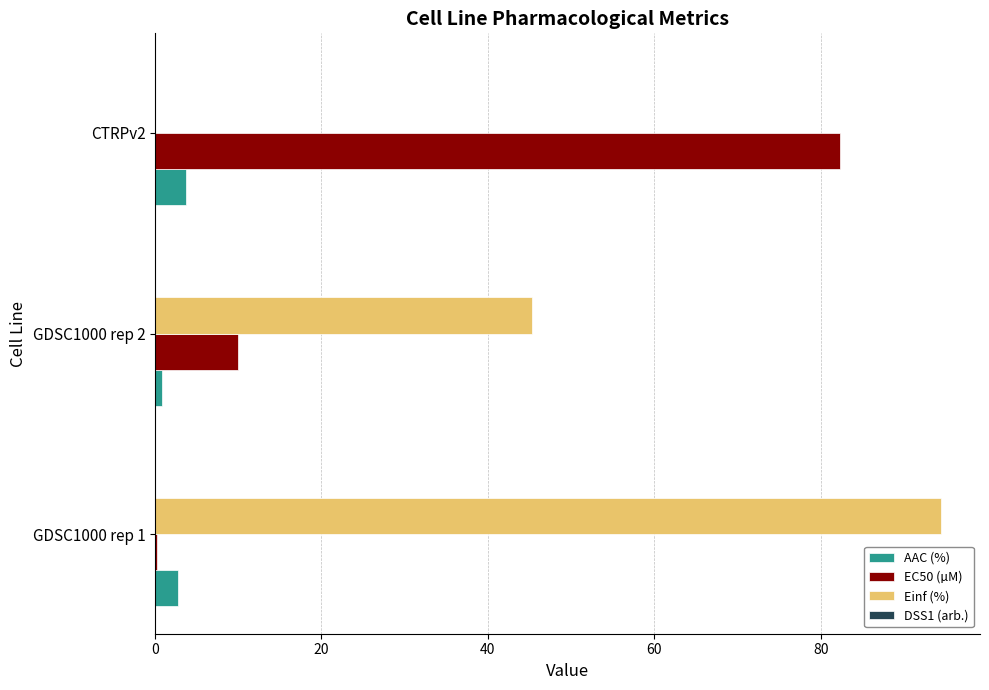

Between GDSC1000 rep 1 and CTRPv2, which series saw the biggest shift?

Einf (%)